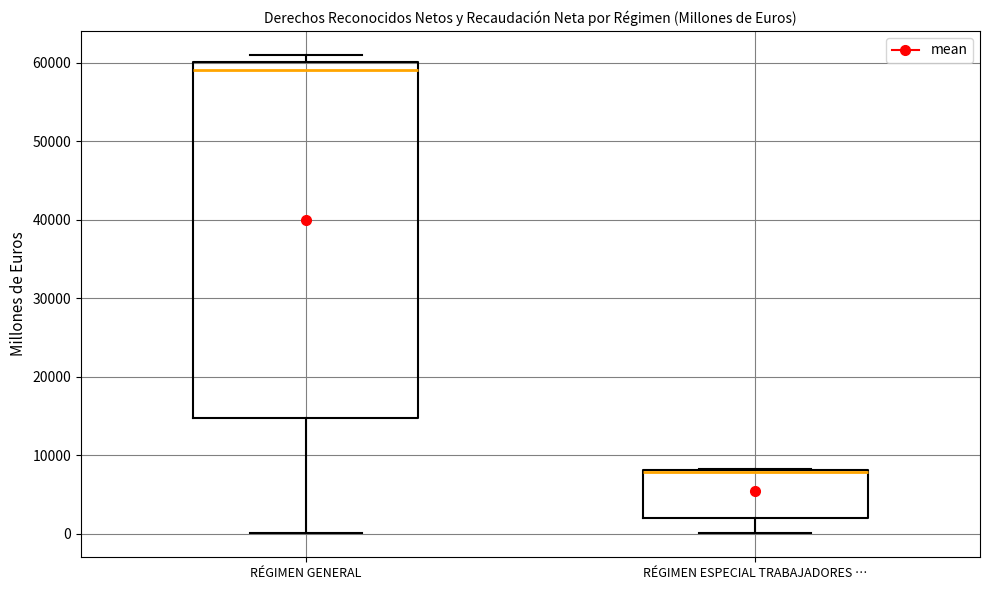

Reading left to right, read every box against the y-axis: the position of its median line, the range the box covers, and the ends of its whiskers. The values are not printed on the chart, so give them approximately, as read against the axis.

RÉGIMEN GENERAL: median 59000, box 15000 to 60000, whiskers 0 to 61000
RÉGIMEN ESPECIAL TRABAJADORES …: median 8000 (drawn on the box's upper edge), box 2000 to 8000, whiskers 0 to 8000